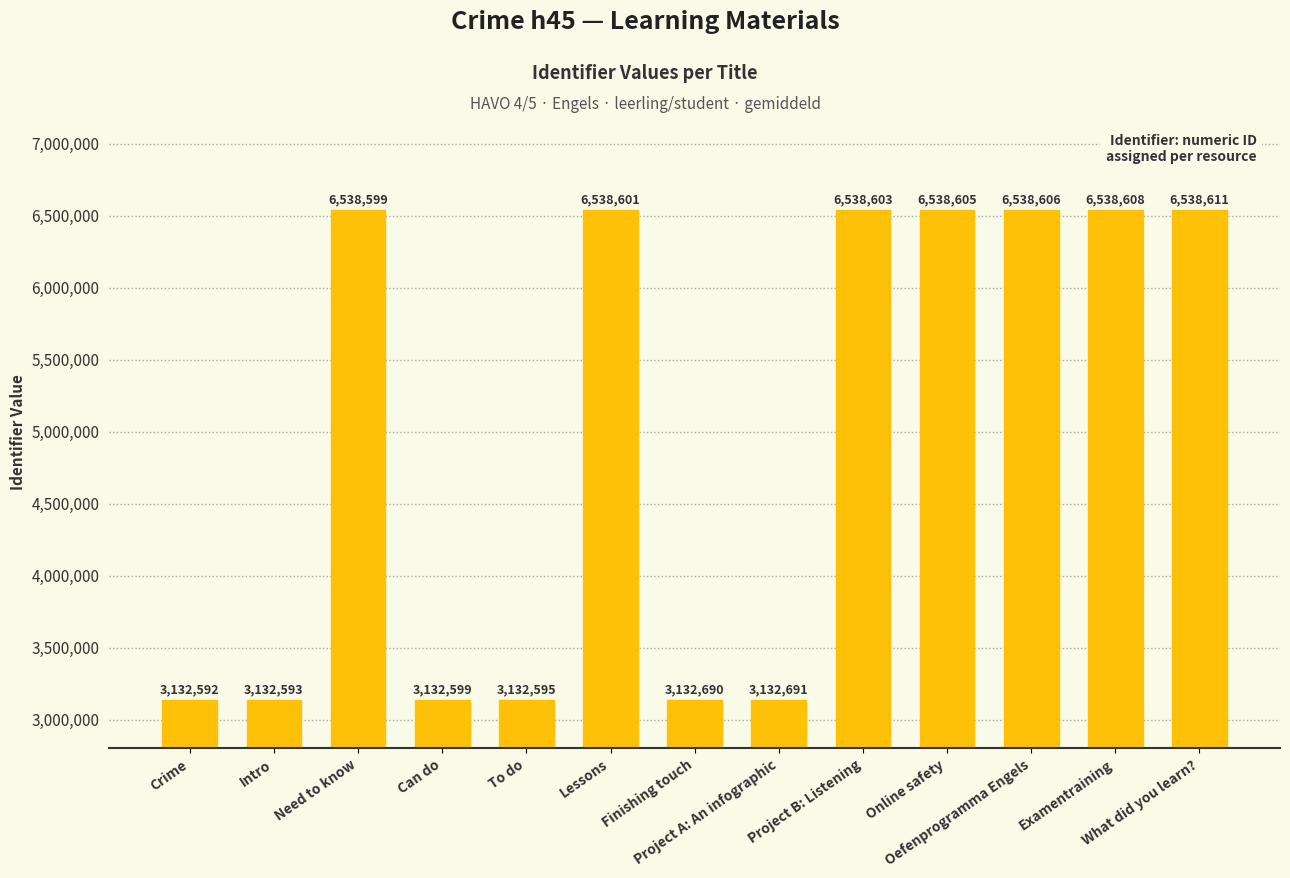

Does the chart contain any negative values?

No